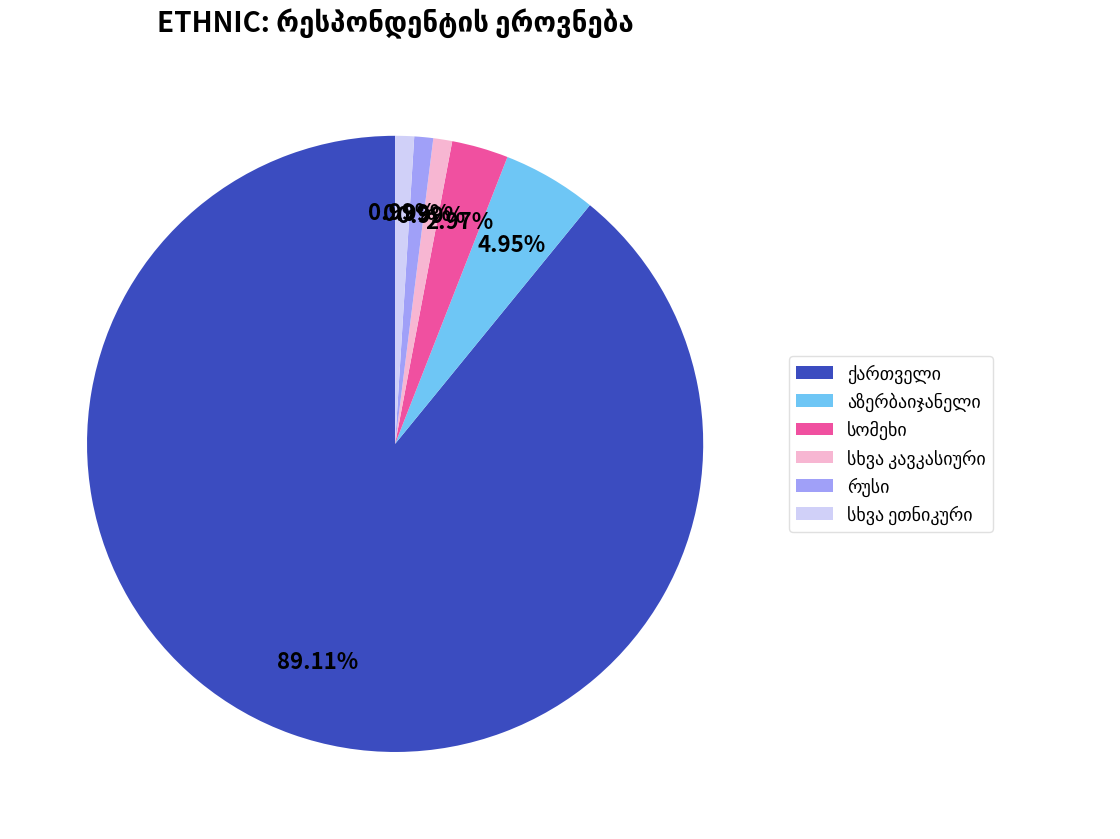

Is there a majority slice in this chart?

Yes